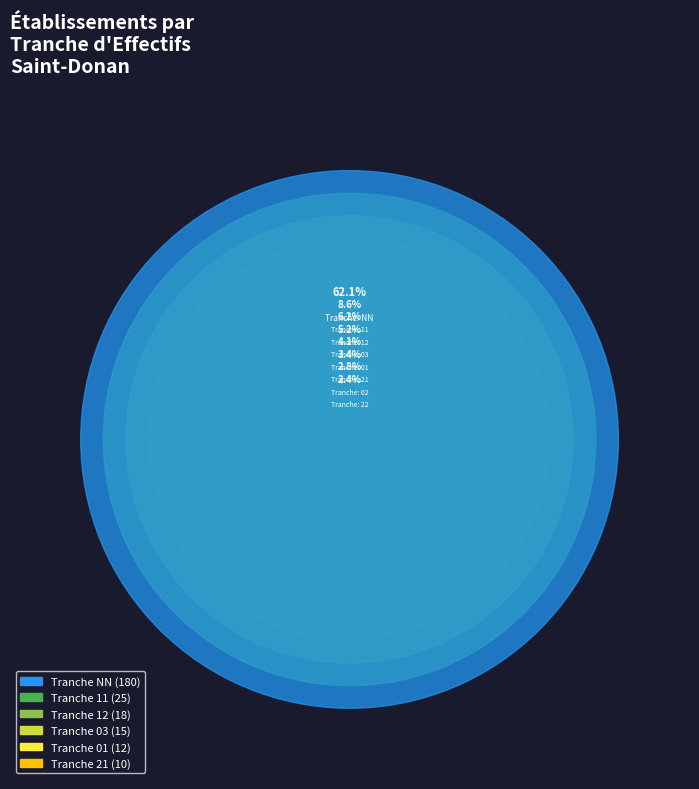

What is the largest slice in the pie chart?

NN